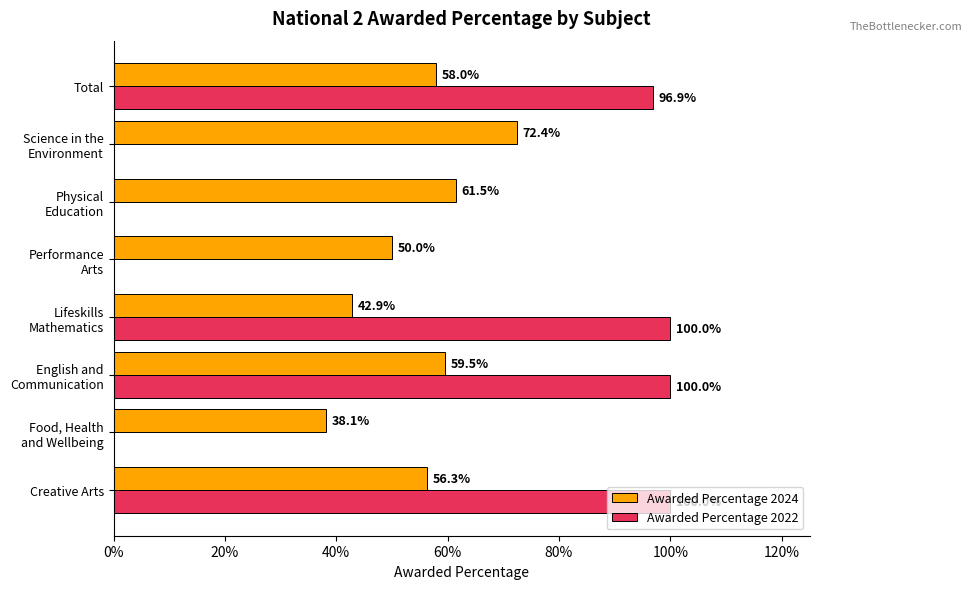

Count the Awarded Percentage 2024 values in the range 0 to 1.

8